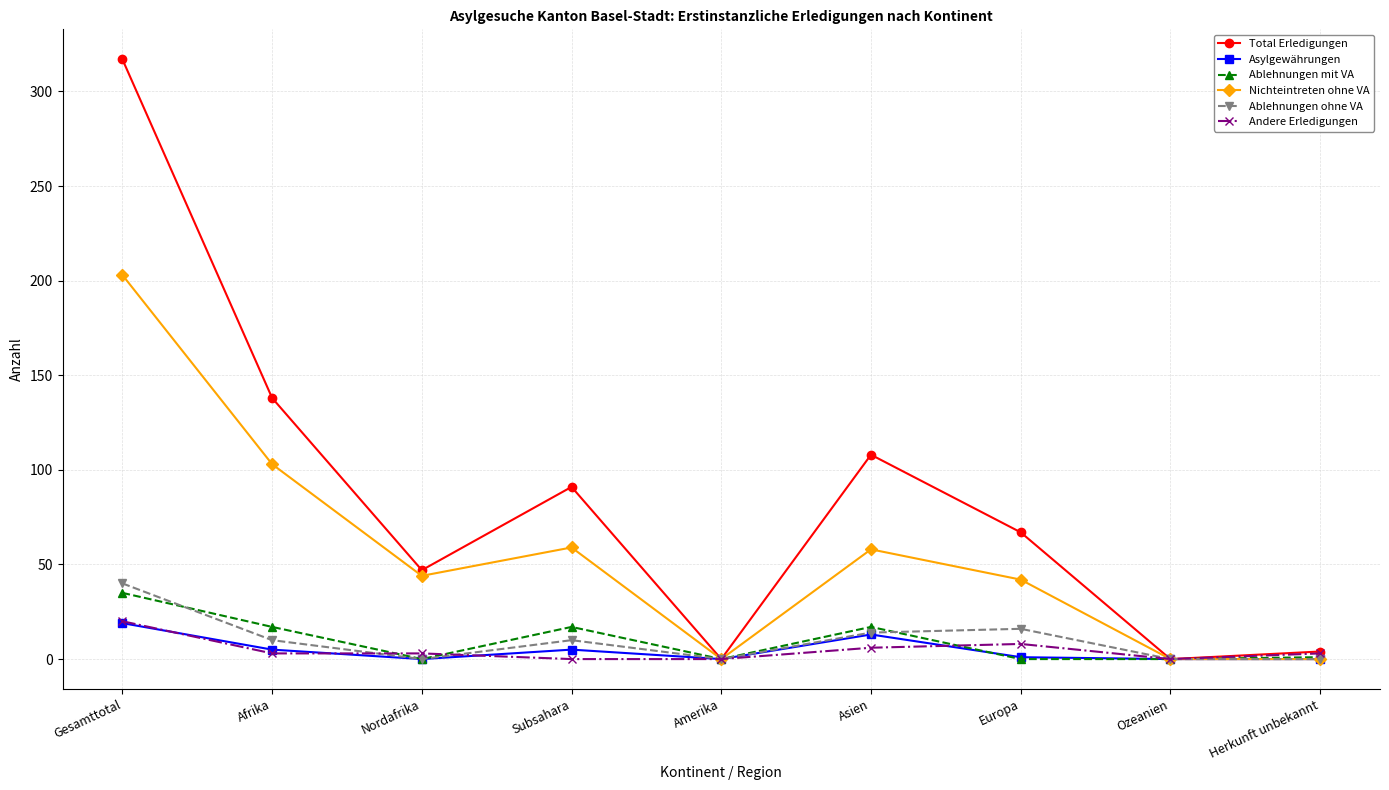

Does the chart display data point markers on the line(s)?

Yes